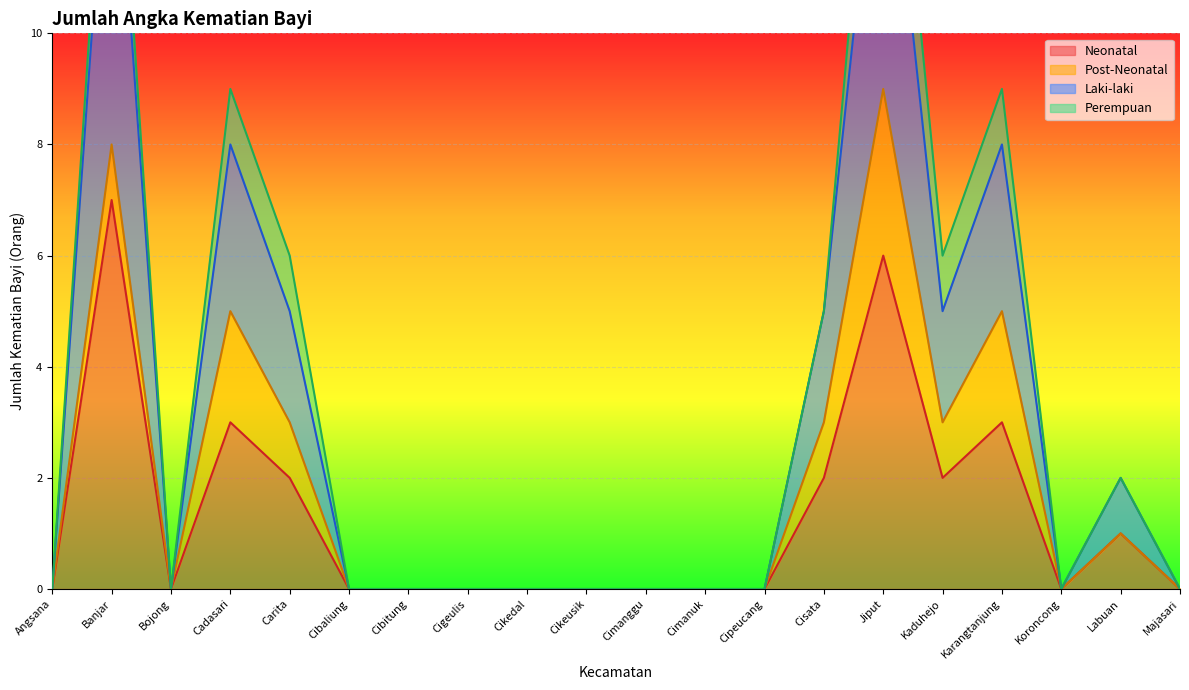

Is it true that Neonatal equals 3 at Cimanuk?

False